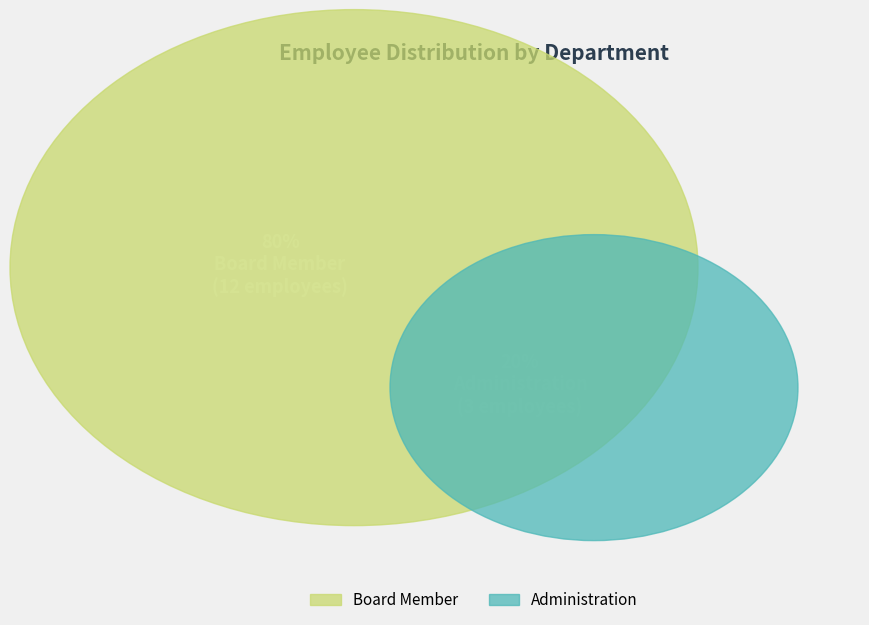

True or false: Administration accounts for 11% of the total.

False